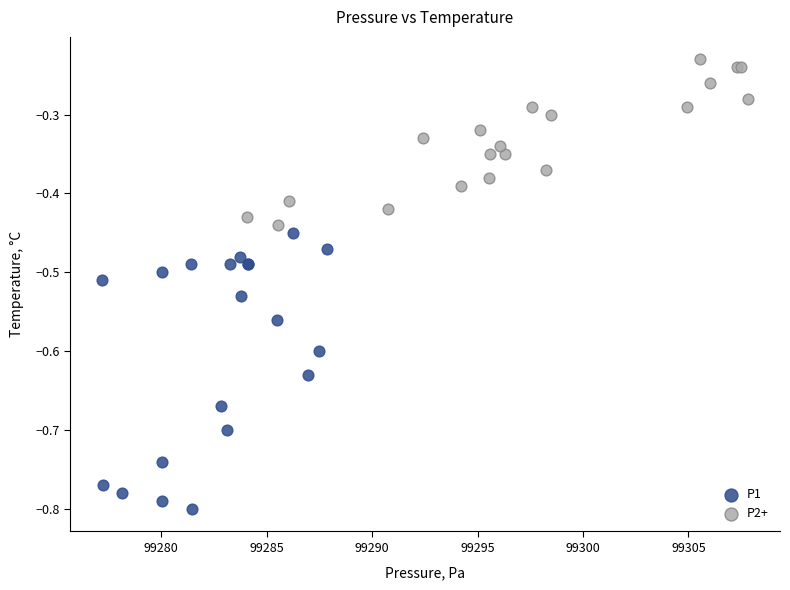

Which series has the largest Y range (max minus min)?

P1